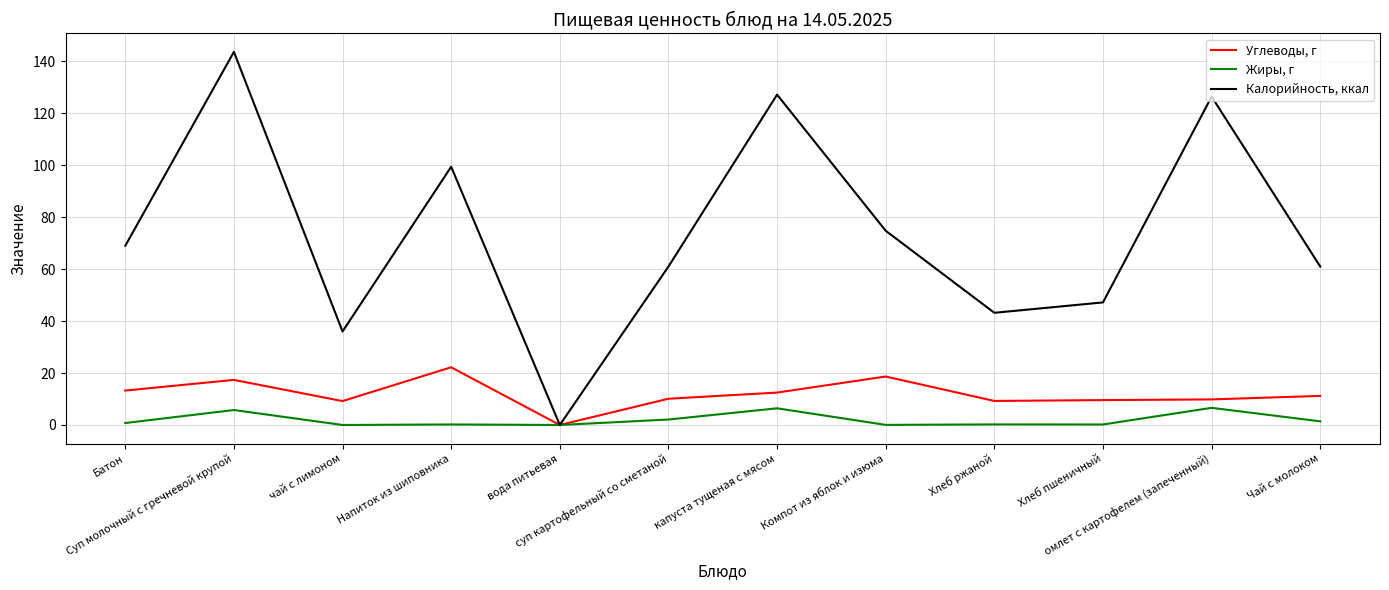

What is the maximum value shown in the chart?

143.7